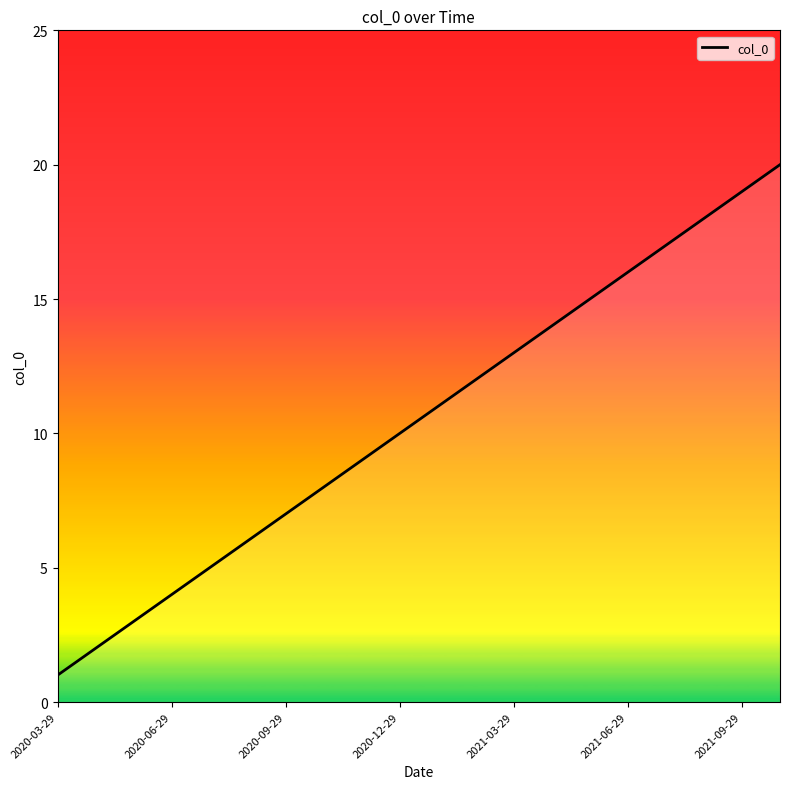

Reading right to left, transcribe all the data shown in this chart.

20	19	18	17	16	15	14	13	12	11	10	9	8	7	6	5	4	3	2	1